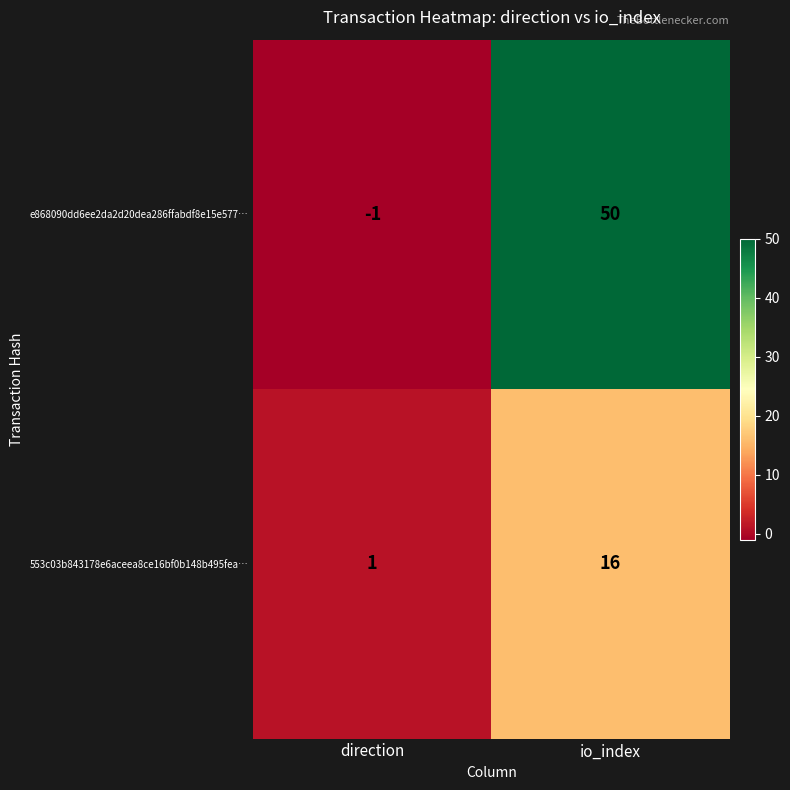

True or false: e868090dd6ee2da2d20dea286ffabdf8e15e577… has a value of 50 at io_index.

True